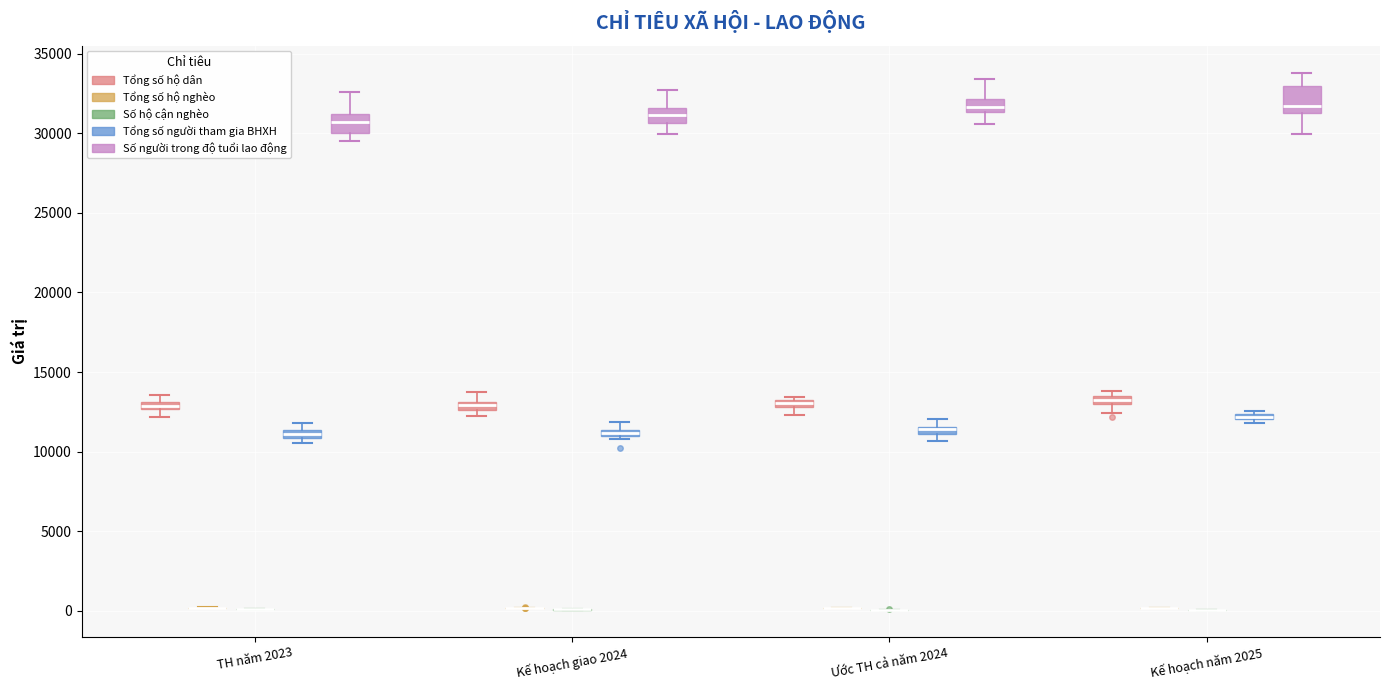

Where is the upper edge of the box for Kế hoạch năm 2025 (Tổng số người tham gia BHXH) on the y-axis? The values are not printed on the chart, so give them approximately, as read against the axis.

12500